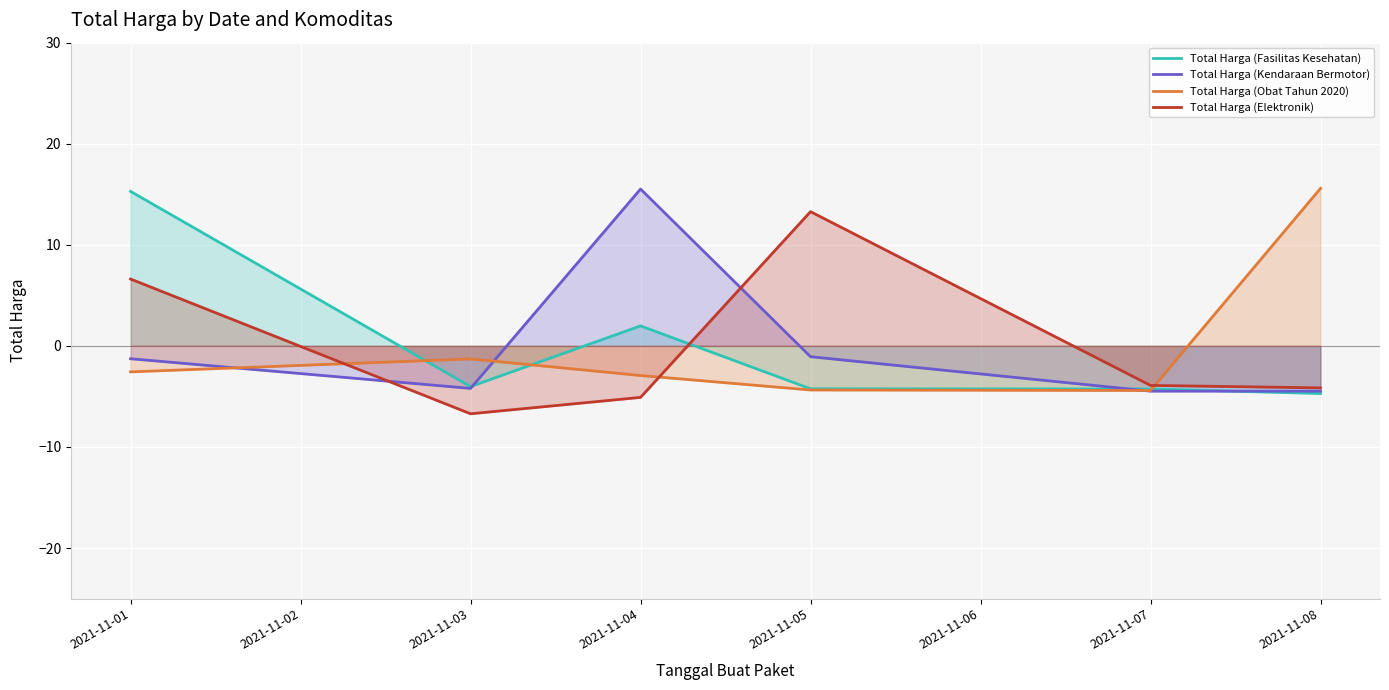

What is the approximate value of Total Harga (Fasilitas Kesehatan) at 2021-11-01?

15.3